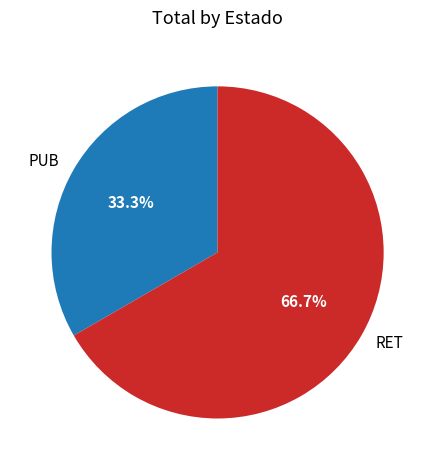

Is there any slice that represents more than half of the pie?

Yes